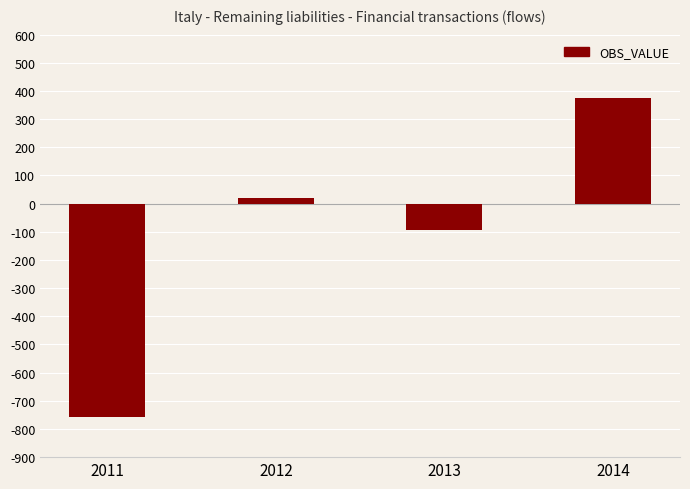

What is the change in value from 2011 to 2013?

+663